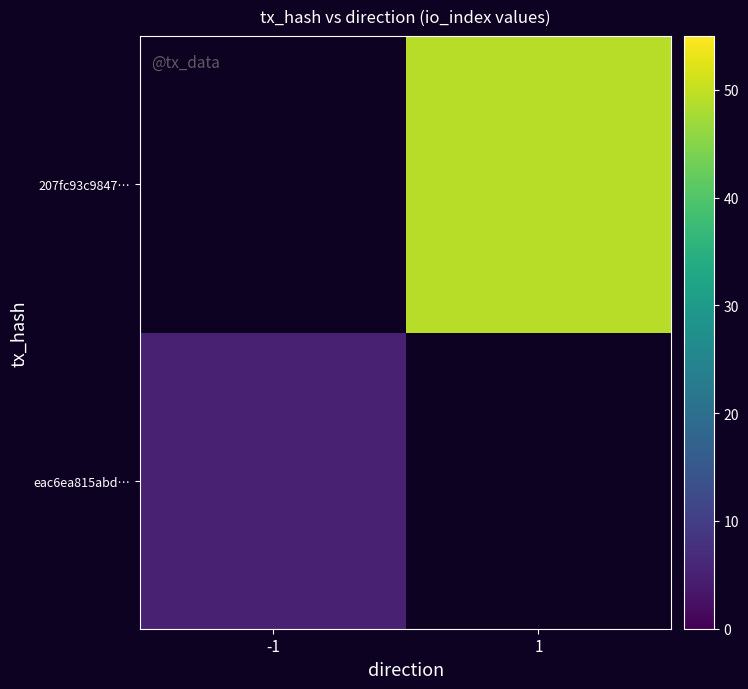

List the labels in order of 207fc93c9847… value, smallest first.

-1, 1